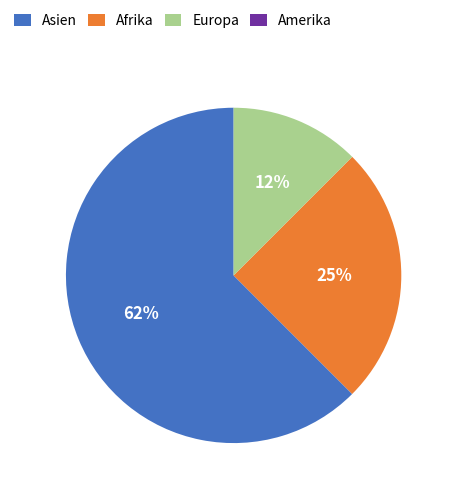

To the nearest percent, what portion does Afrika represent?

25%